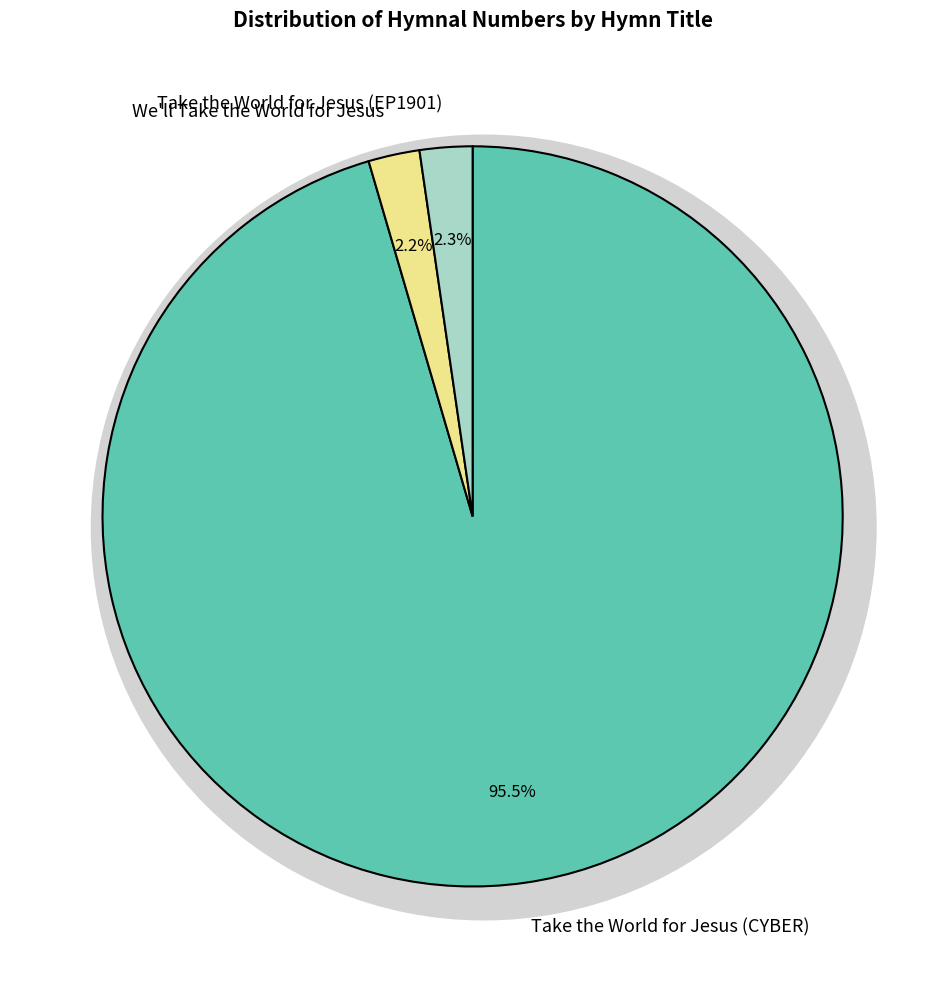

Is there any slice that represents more than half of the pie?

Yes